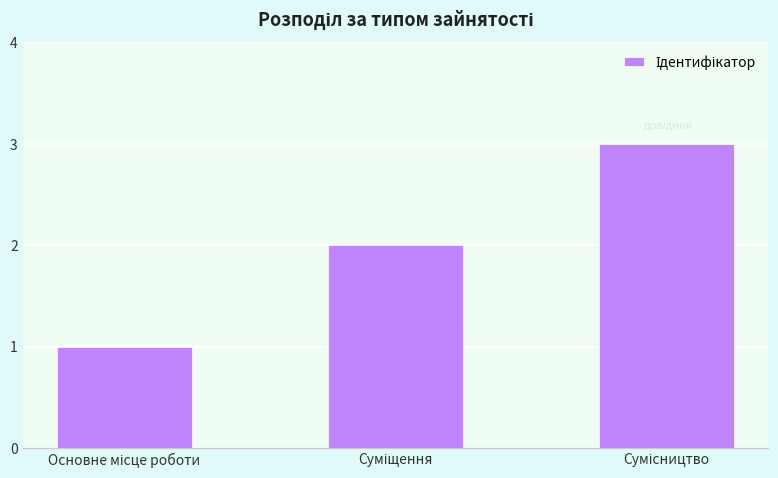

What is the maximum value shown in the chart?

3